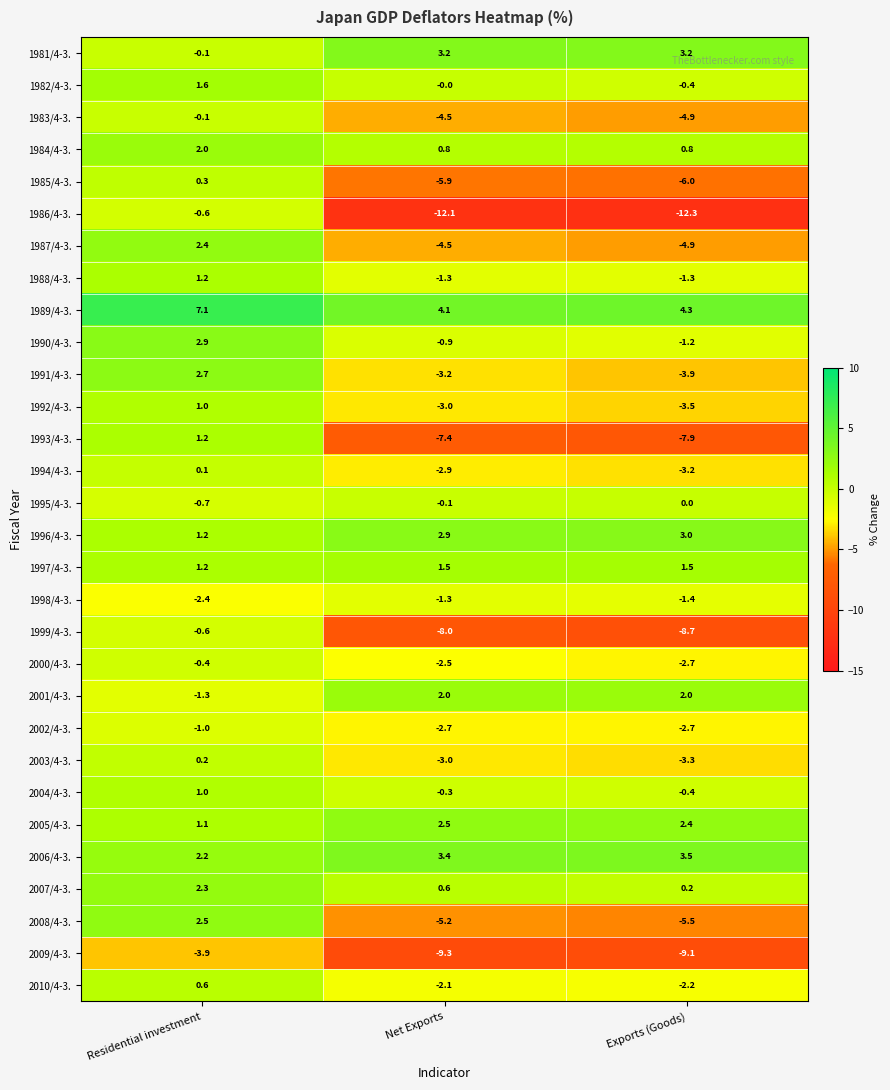

Which category has the lowest value across all series?

Exports (Goods)